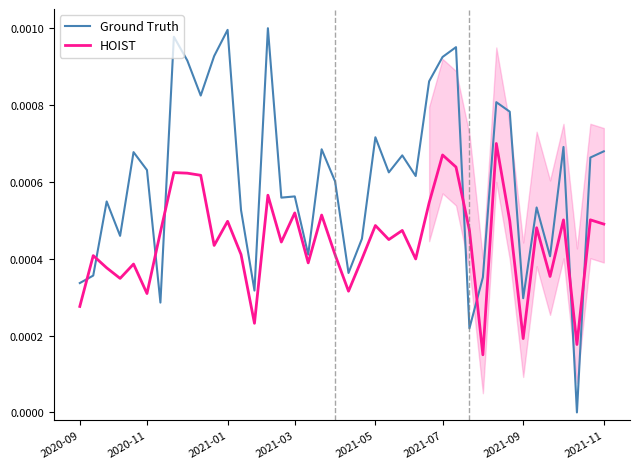

How many intersections are there between HOIST and Ground Truth?

8